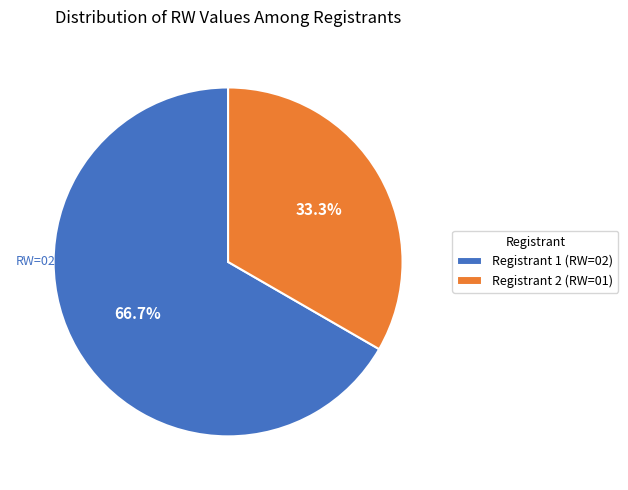

How much of the chart is everything except Registrant 1 (RW=02)?

33.3%